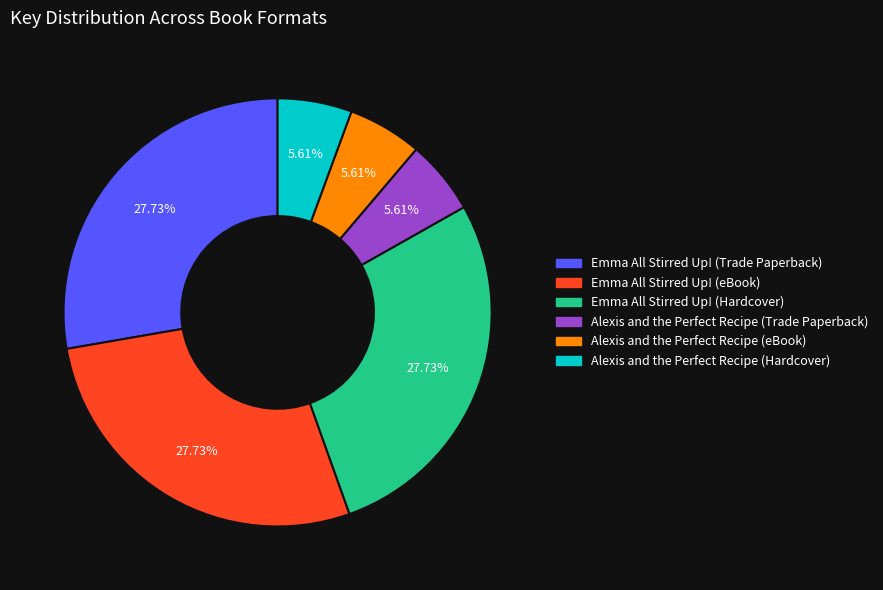

What percentage is the Alexis and the Perfect Recipe (Trade Paperback) slice, to the nearest percent?

6%